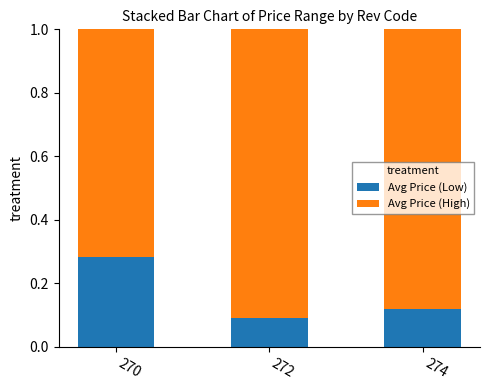

What is the total value across all series at 270?

1.0